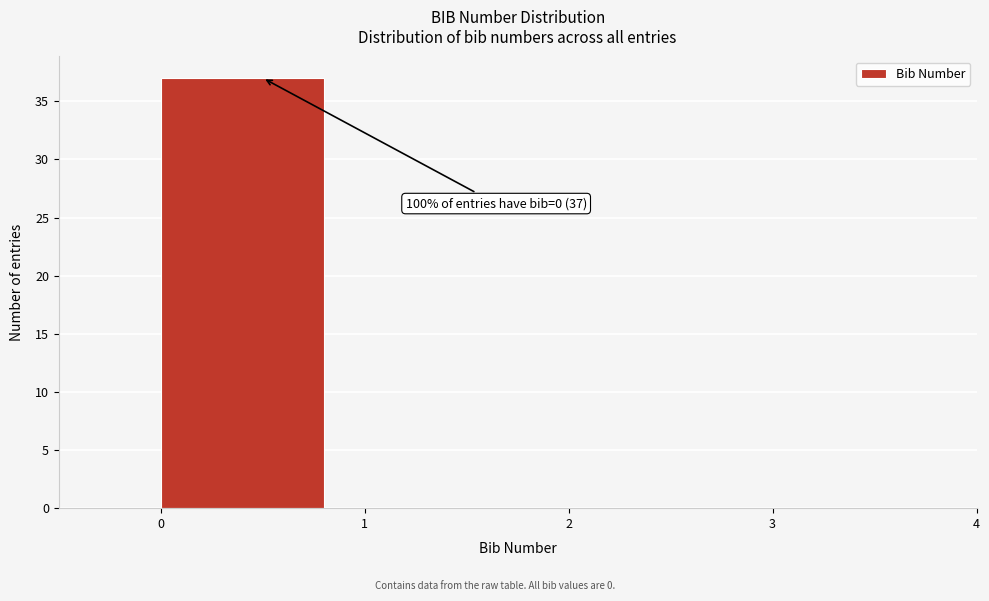

Which range on the x-axis has the tallest bar?

0 to 1